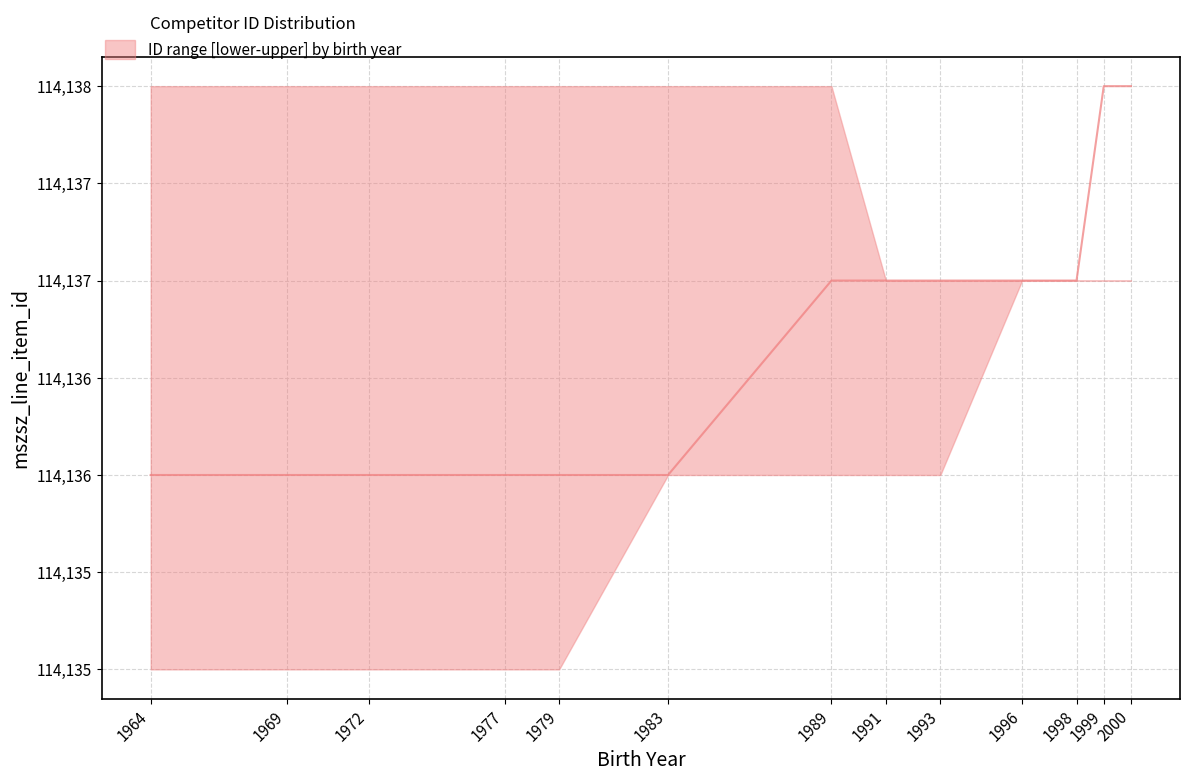

Reading left to right, list all the values displayed in this chart.

upper: 1964=114138	1969=114138	1972=114138	1977=114138	1979=114138	1983=114138	1989=114138	1991=114137	1993=114137	1996=114137	1998=114137	1999=114137	2000=114137
lower: 1964=114135	1969=114135	1972=114135	1977=114135	1979=114135	1983=114136	1989=114136	1991=114136	1993=114136	1996=114137	1998=114137	1999=114137	2000=114137
median: 1964=114136	1969=114136	1972=114136	1977=114136	1979=114136	1983=114136	1989=114137	1991=114137	1993=114137	1996=114137	1998=114137	1999=114138	2000=114138